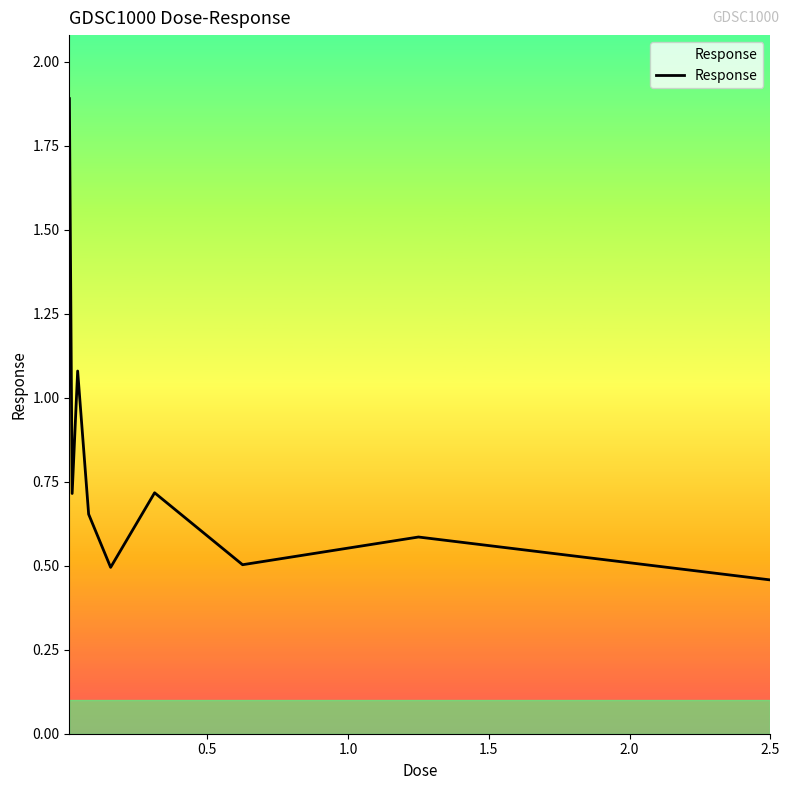

What is the maximum value shown in the chart?

1.9